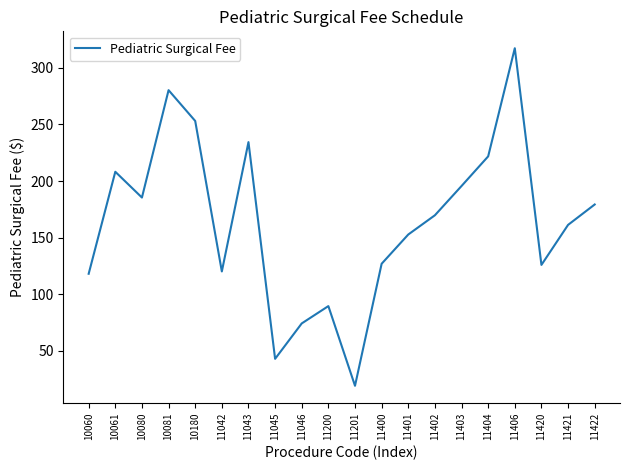

What is the difference between the second highest and minimum values?

261.3